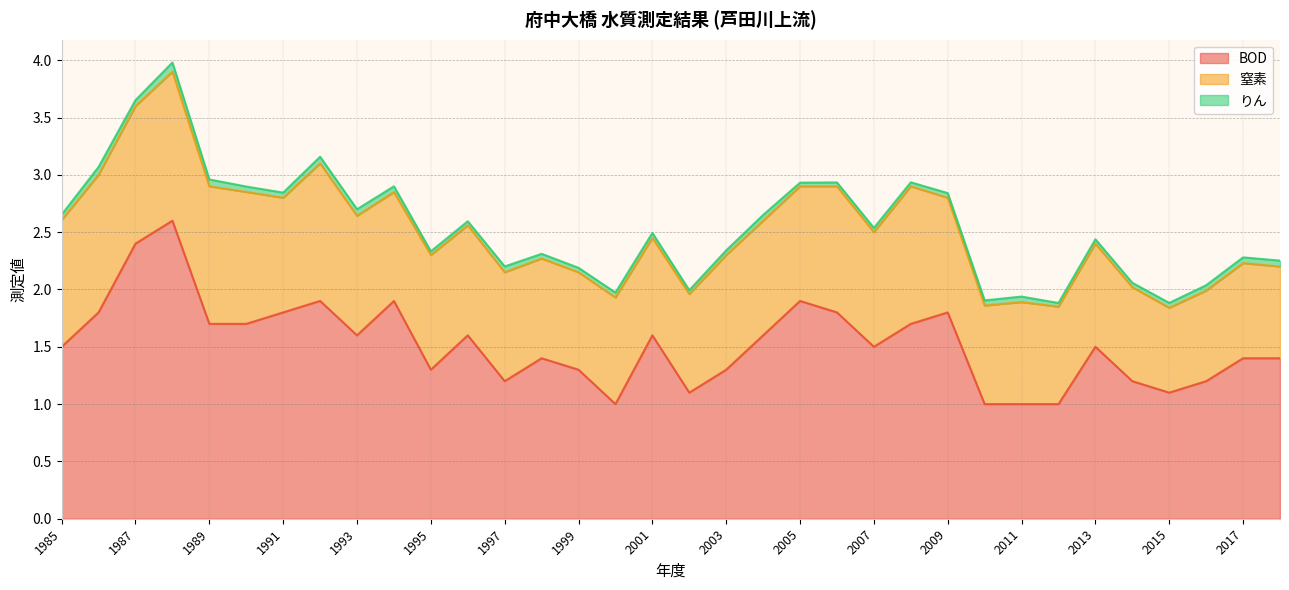

True or false: 窒素 and りん intersect in this chart.

False